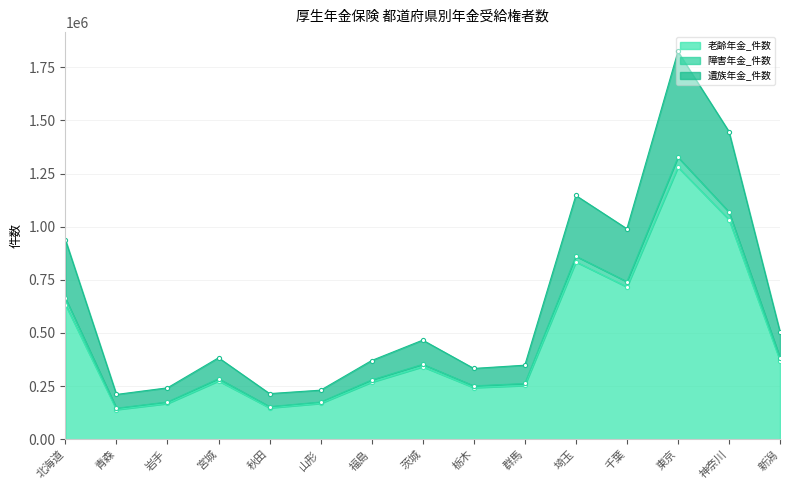

True or false: 老齢年金_件数 and 遺族年金_件数 intersect in this chart.

False